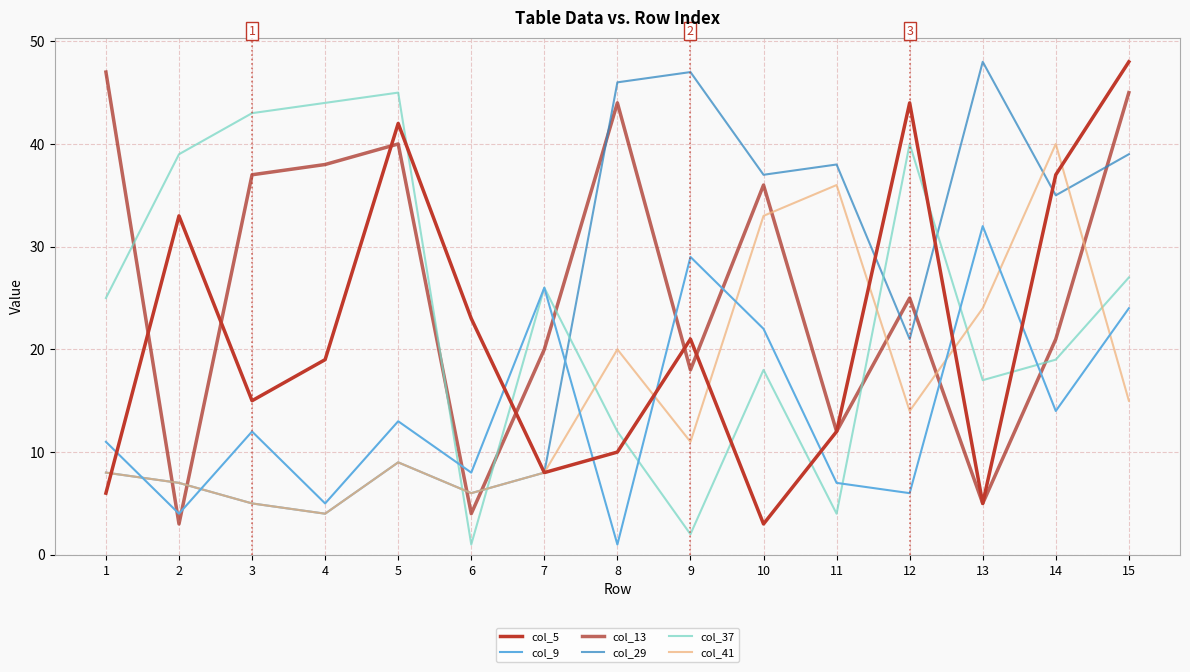

Does the chart display data point markers on the line(s)?

No